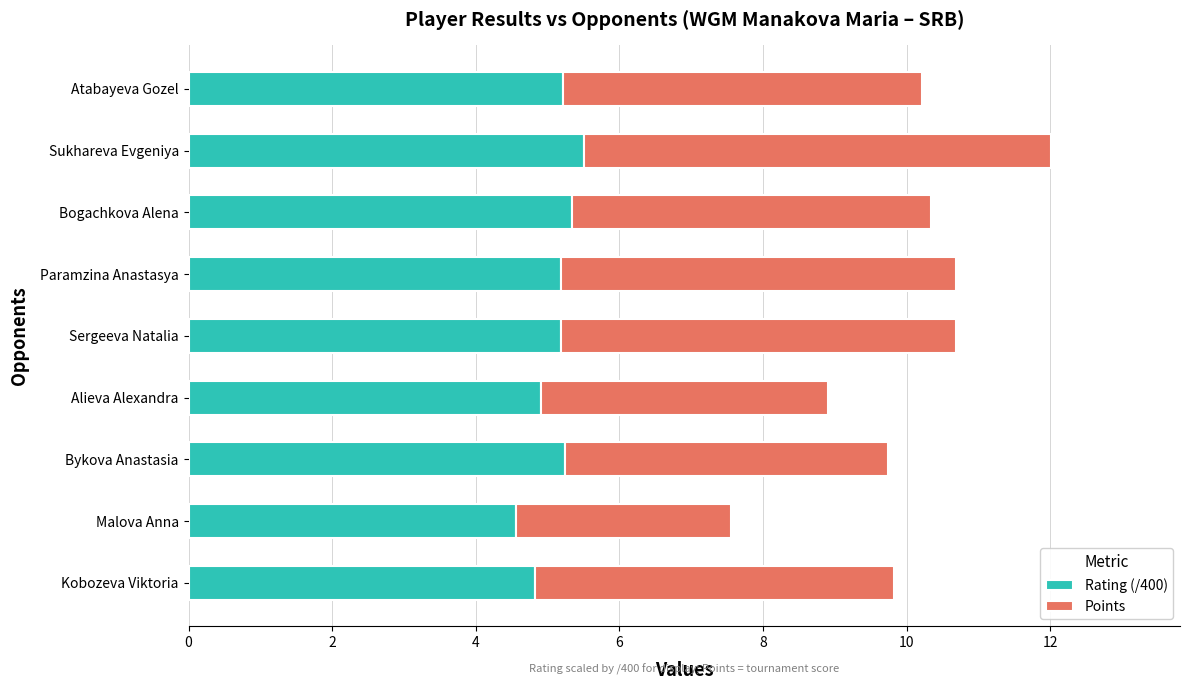

True or false: Rating (/400) has a value of 1.5 at Sergeeva Natalia.

False